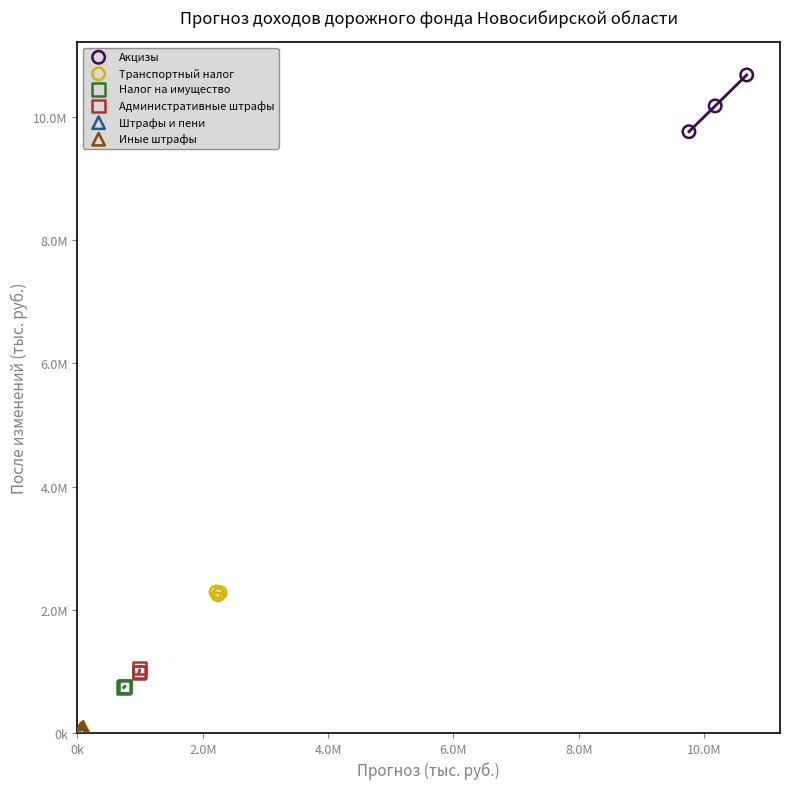

What are all the series names shown in the legend?

Акцизы, Транспортный налог, Налог на имущество, Административные штрафы, Штрафы и пени, Иные штрафы